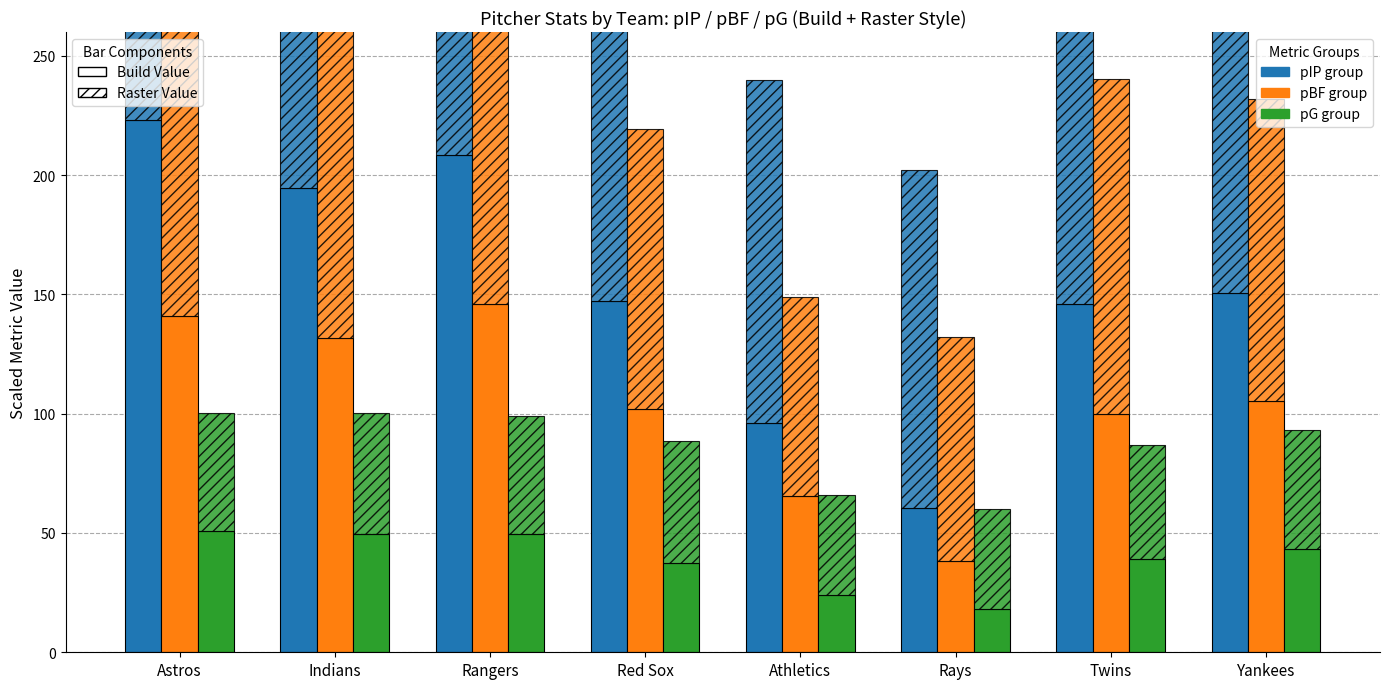

How many bars are there in total?

24